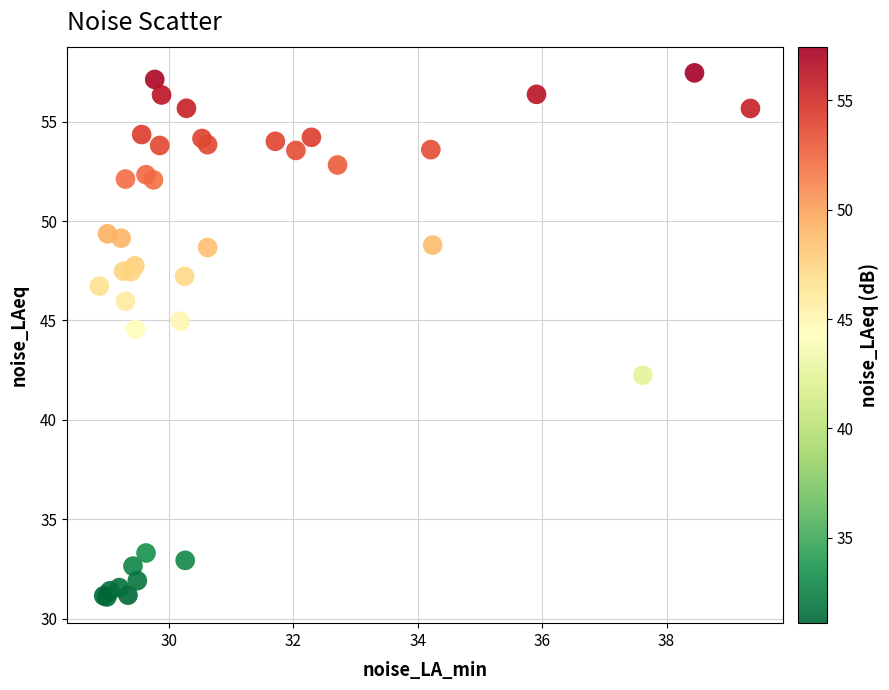

What Y value in the scatter plot is closest to 44?

44.6